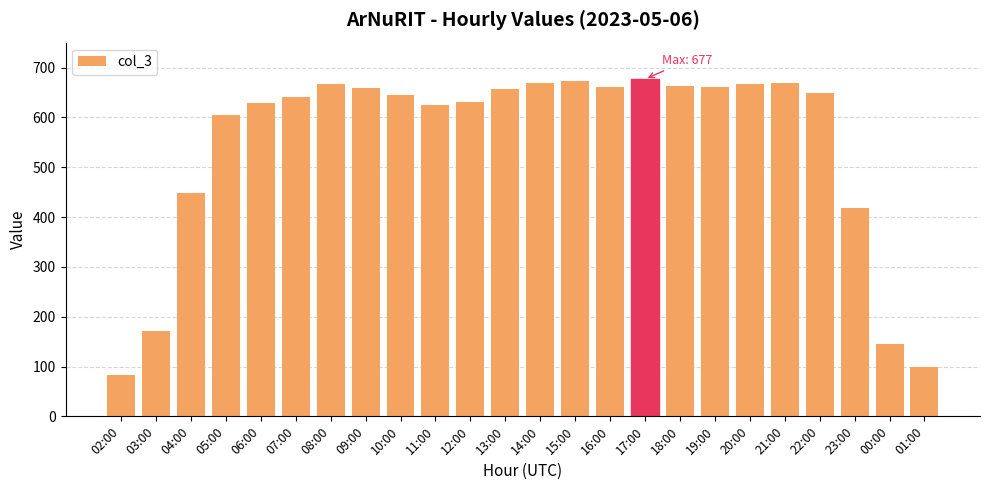

Approximately how many times larger is the value at 06:00 compared to 21:00?

0.9